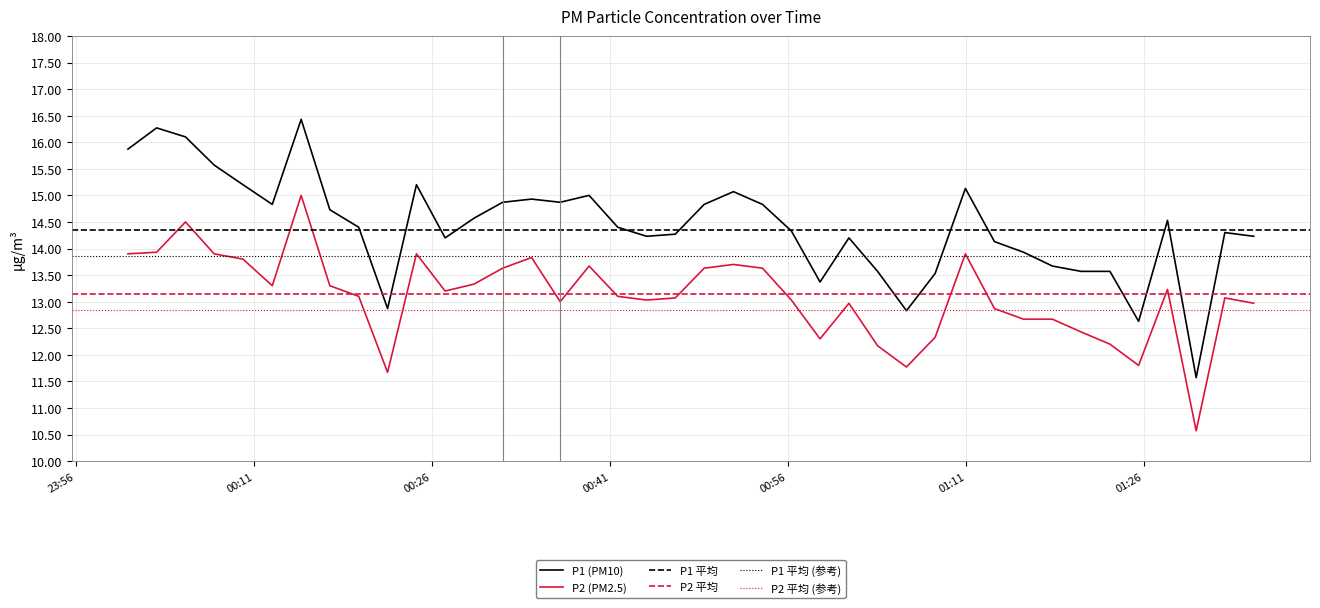

How many data points does each series have?

40